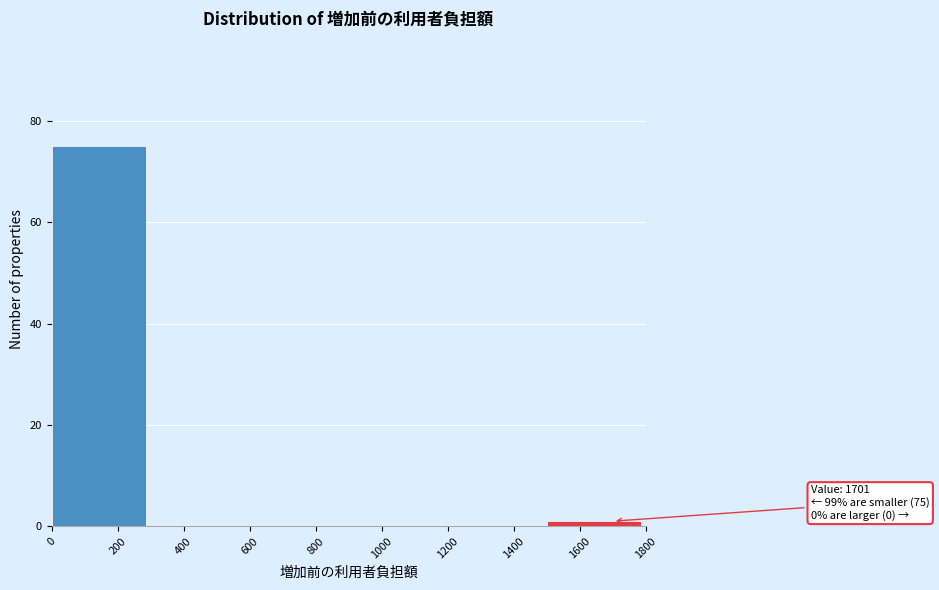

Which range on the x-axis has the tallest bar?

0 to 300